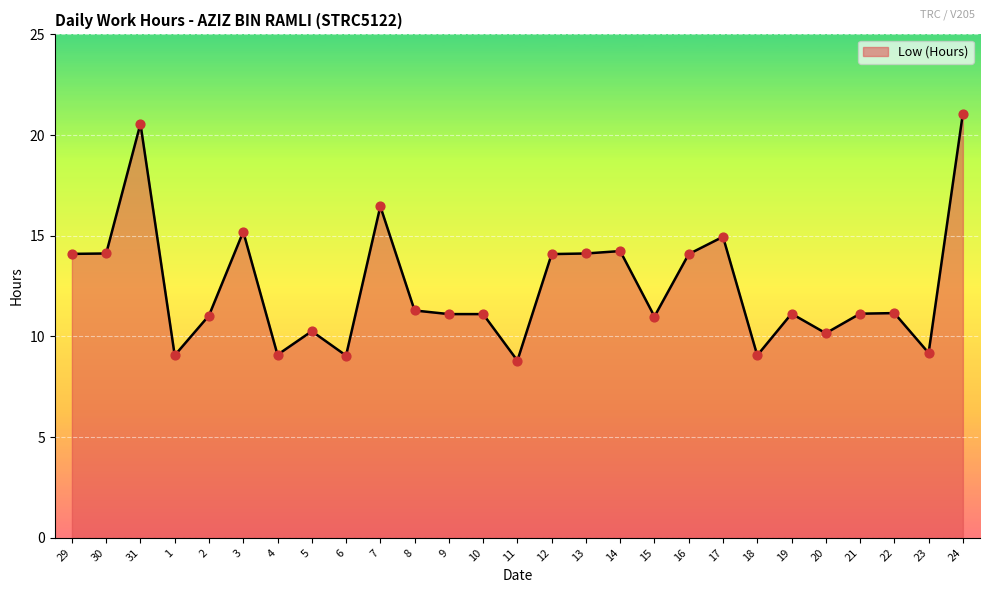

Approximately how many times larger is the value at 19 compared to 17?

0.7